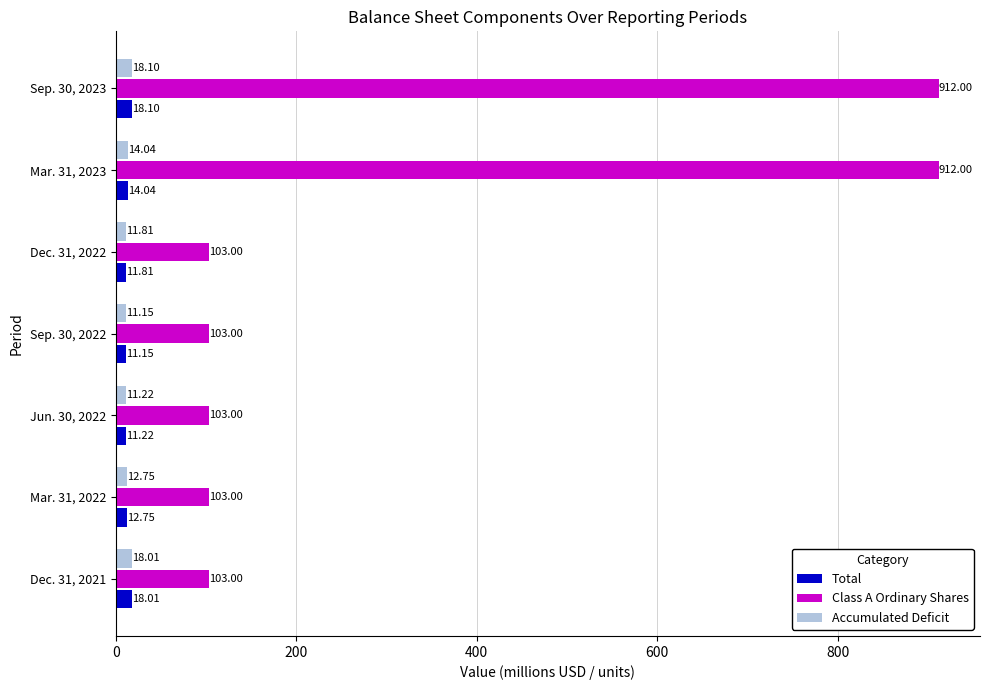

What are all the series names shown in the legend?

Total, Class A Ordinary Shares, Accumulated Deficit